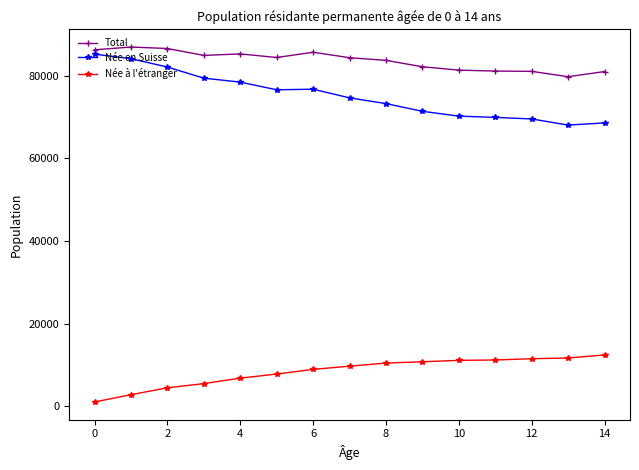

What is the sum of all Total values?

1254991